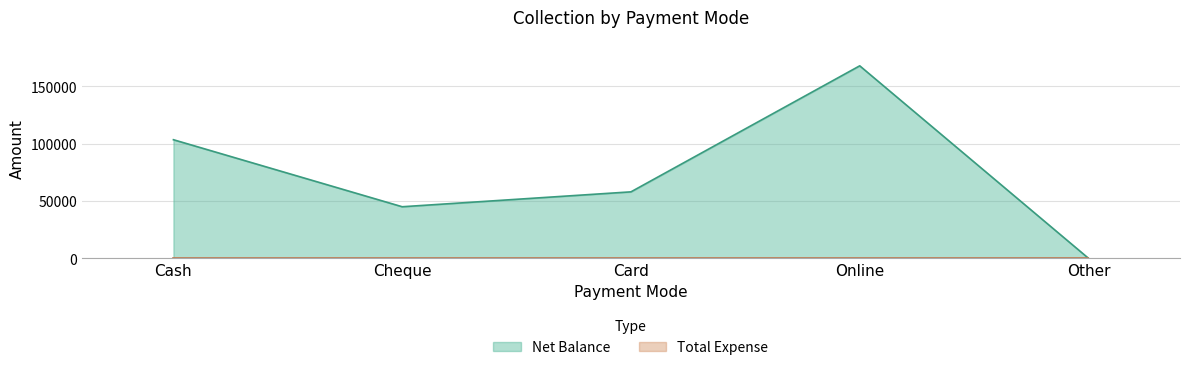

Is it true that the value at Cheque is 45000?

True